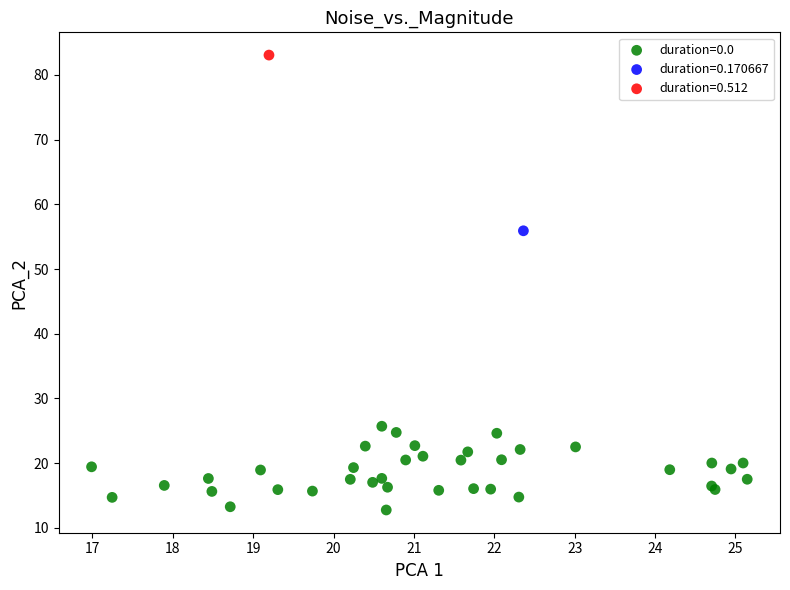

Which series contains the lowest Y value?

duration=0.0